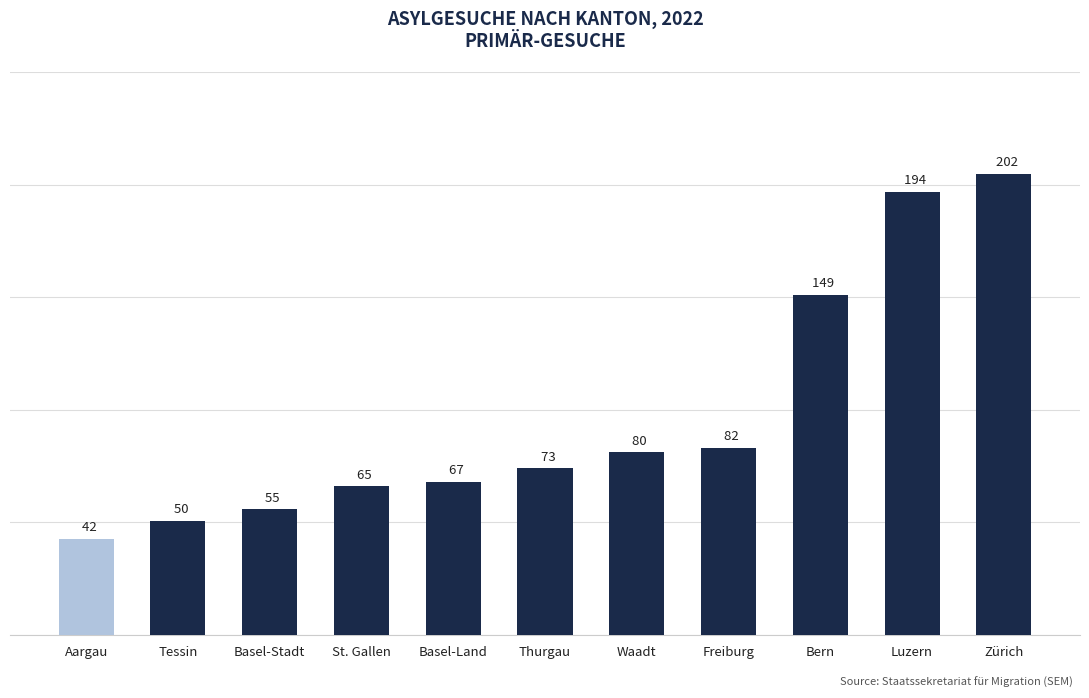

List the labels in order of value, smallest first.

Aargau, Tessin, Basel-Stadt, St. Gallen, Basel-Land, Thurgau, Waadt, Freiburg, Bern, Luzern, Zürich